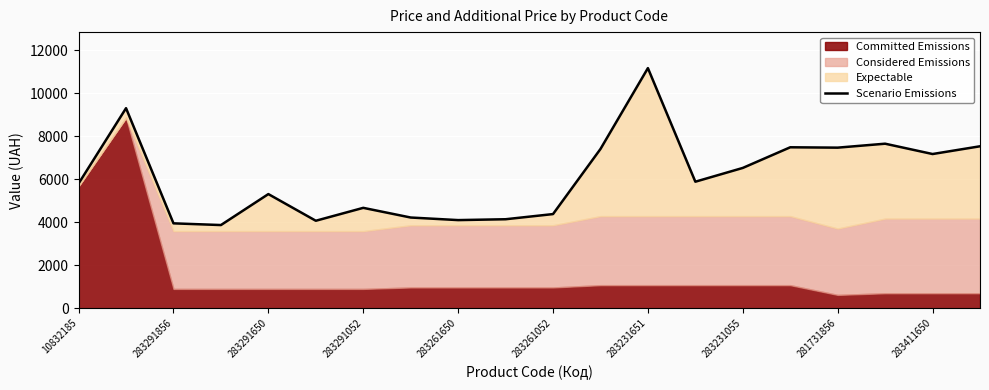

Reading left to right, extract all data points from this chart.

5793.8	9296.7	3943.6	3863.6	5303.6	4063.6	4663.6	4214.0	4094.0	4134.0	4374.0	7399.1	11159.1	5879.1	6519.1	7479.1	7461.9	7645.6	7165.6	7525.6